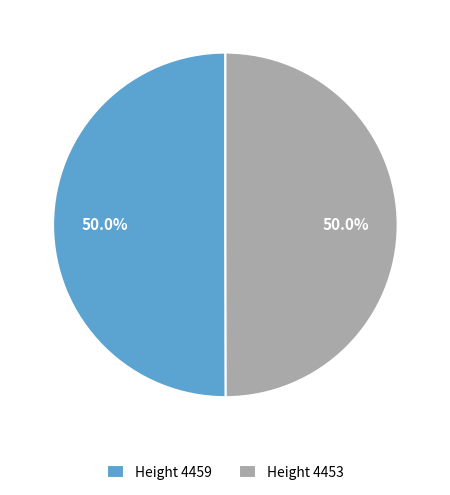

Do Height 4453 and Height 4459 together represent more than half of the pie?

Yes